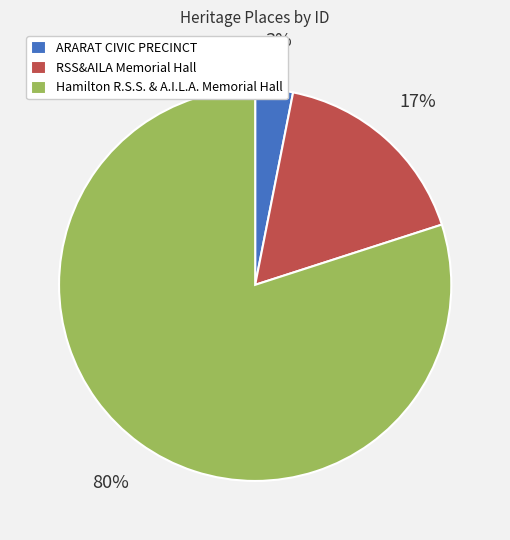

Do ARARAT CIVIC PRECINCT and Hamilton R.S.S. & A.I.L.A. Memorial Hall together represent more than half of the pie?

Yes